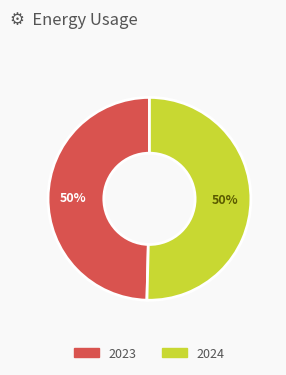

To the nearest percent, what is the average slice percentage?

50%